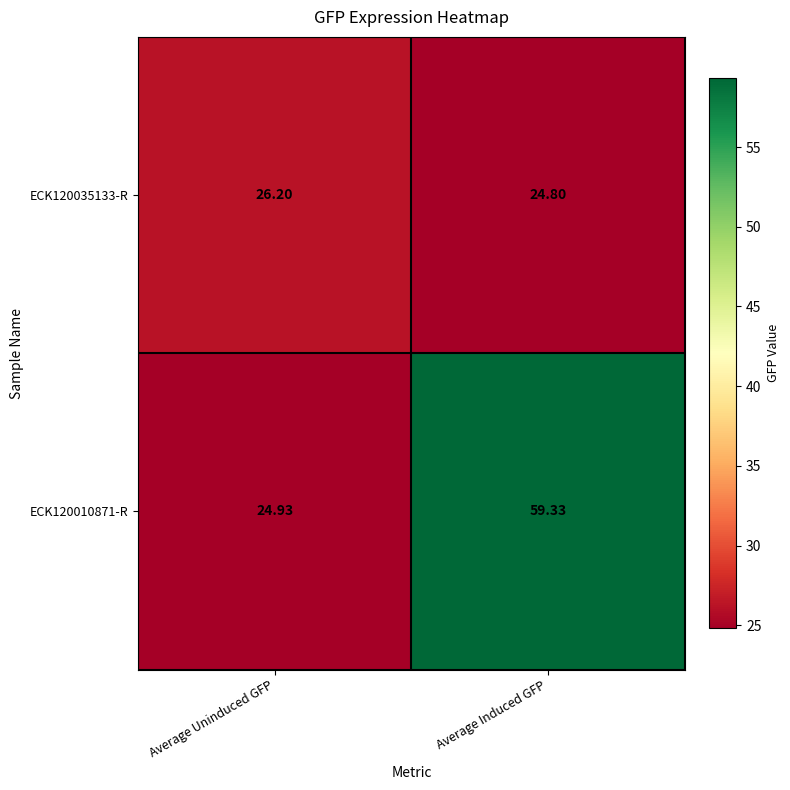

Rank the categories by ECK120035133-R value from highest to lowest.

Average Uninduced GFP, Average Induced GFP